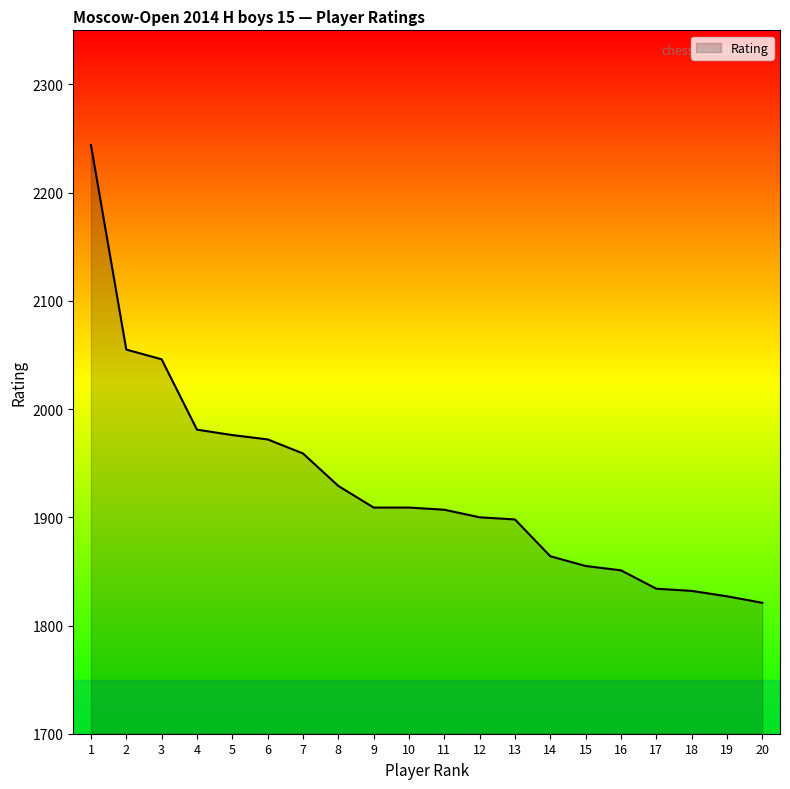

At which category does the chart reach its minimum across all series?

20